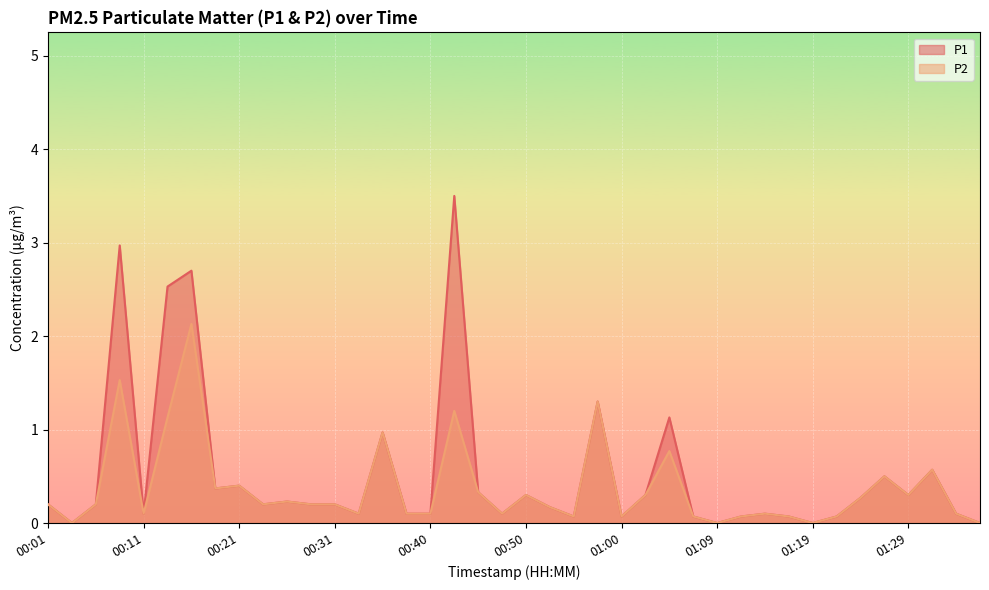

Reading left to right, transcribe all the data shown in this chart.

P1: 0.2	0.0	0.2	3.0	0.1	2.5	2.7	0.4	0.4	0.2	0.2	0.2	0.2	0.1	1.0	0.1	0.1	3.5	0.3	0.1	0.3	0.2	0.1	1.3	0.1	0.3	1.1	0.1	0.0	0.1	0.1	0.1	0.0	0.1	0.3	0.5	0.3	0.6	0.1	0.0
P2: 0.2	0.0	0.2	1.5	0.1	1.1	2.1	0.4	0.4	0.2	0.2	0.2	0.2	0.1	1.0	0.1	0.1	1.2	0.3	0.1	0.3	0.2	0.1	1.3	0.1	0.3	0.8	0.1	0.0	0.1	0.1	0.1	0.0	0.1	0.3	0.5	0.3	0.6	0.1	0.0